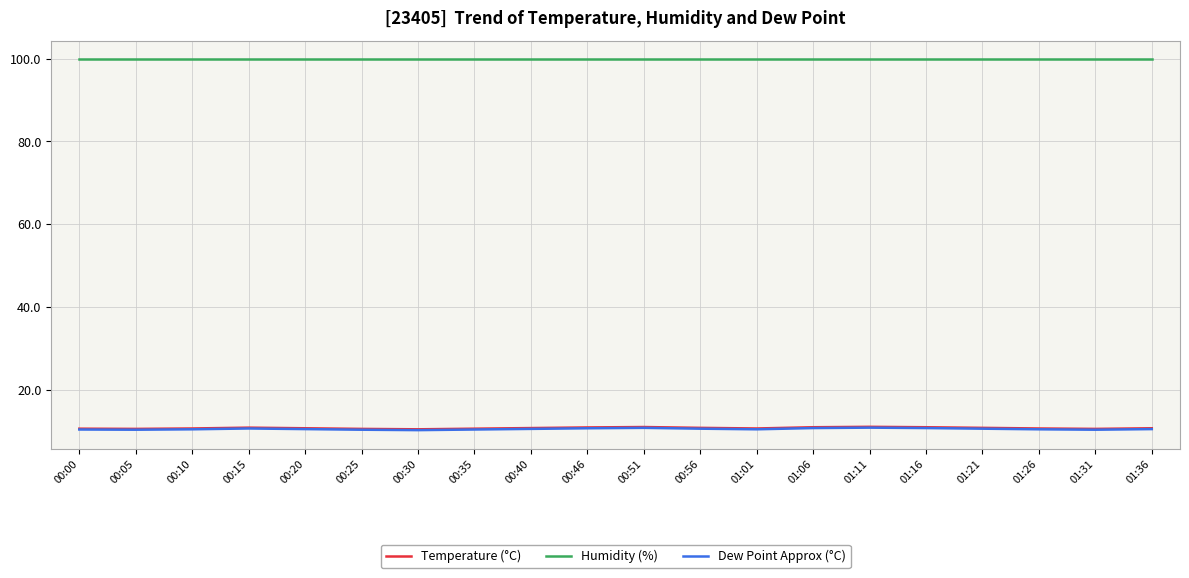

In Dew Point Approx (°C), how many points are higher than both neighbors (excluding endpoints)?

3